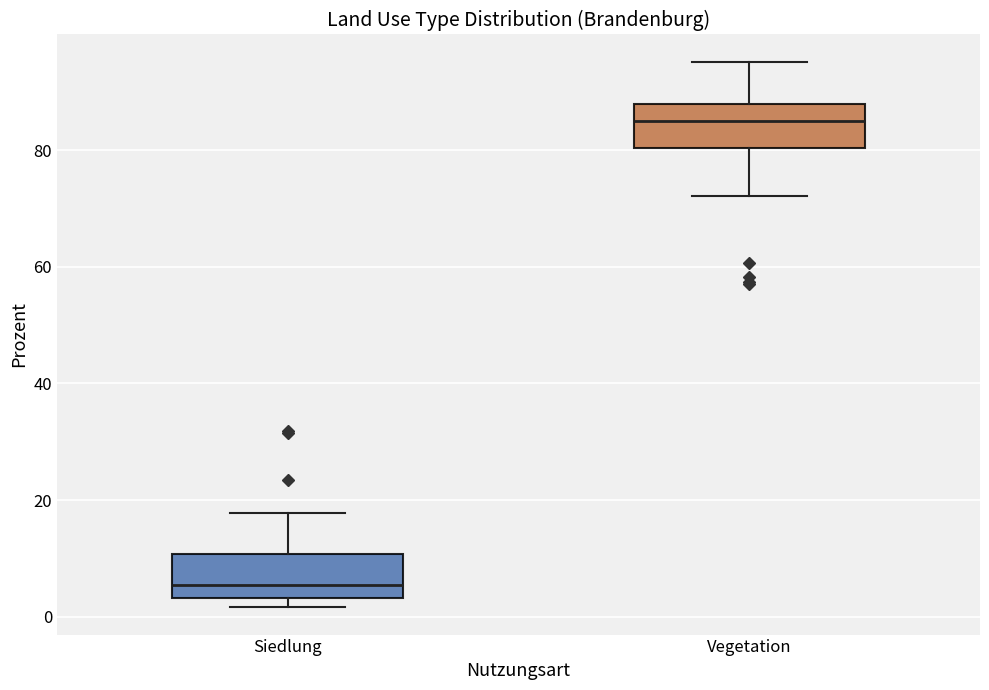

Which box has the highest median line?

Vegetation